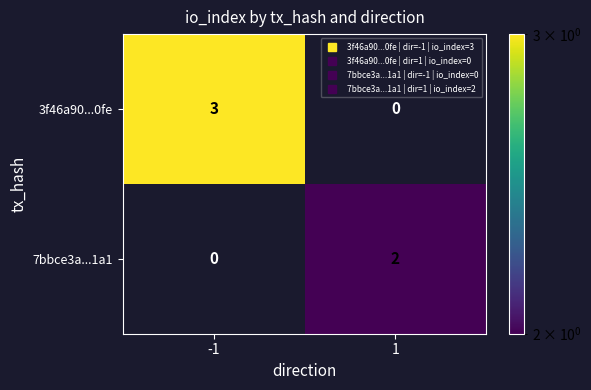

Count the number of data series in this chart.

2